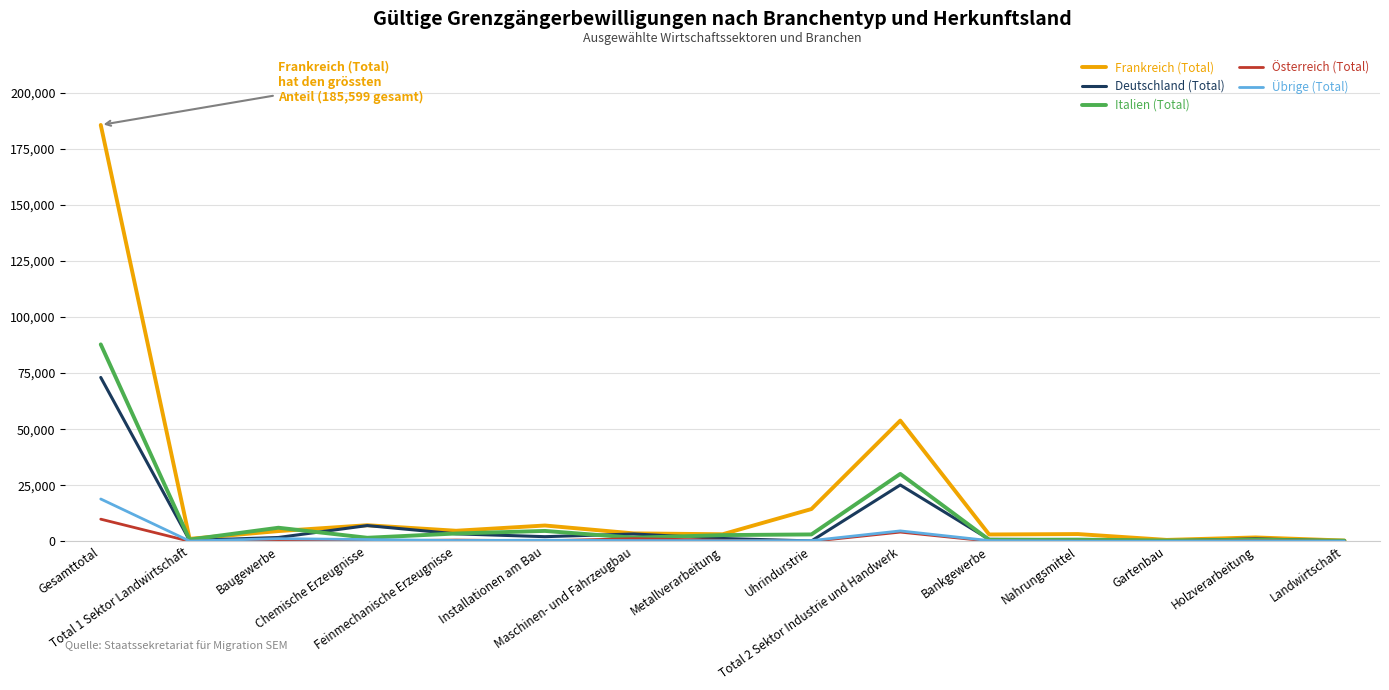

What are all the series names shown in the legend?

Frankreich (Total), Deutschland (Total), Italien (Total), Österreich (Total), Übrige (Total)